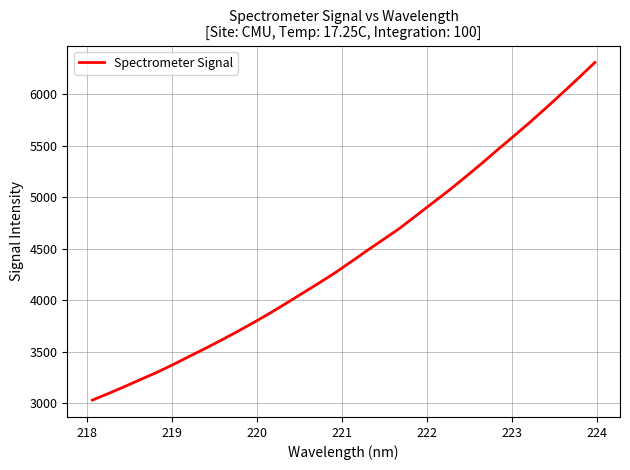

What is the difference between the maximum and minimum values?

3279.3